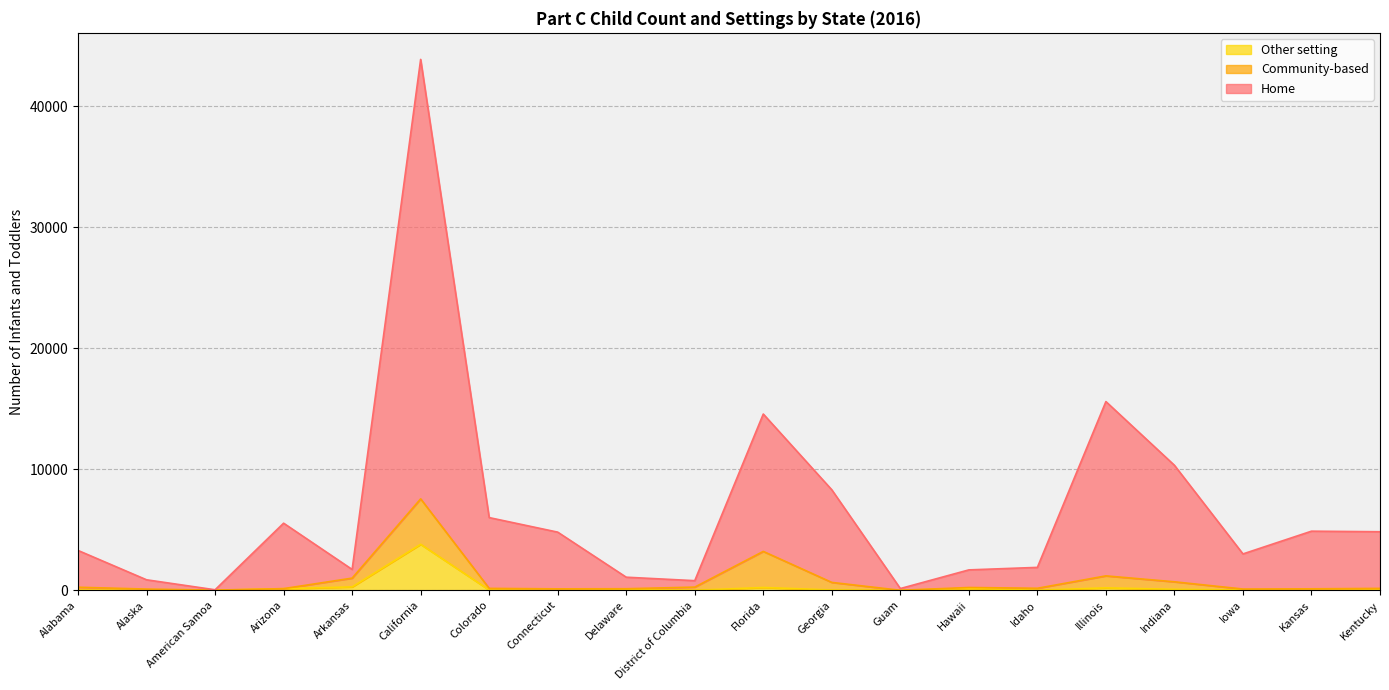

How many lines are shown in the chart?

3